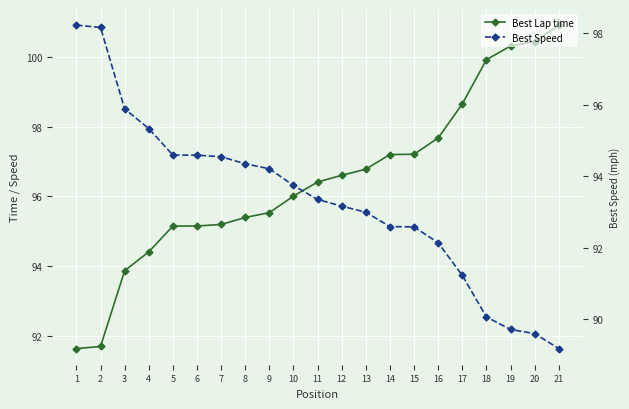

How many categories are shown in the chart?

21